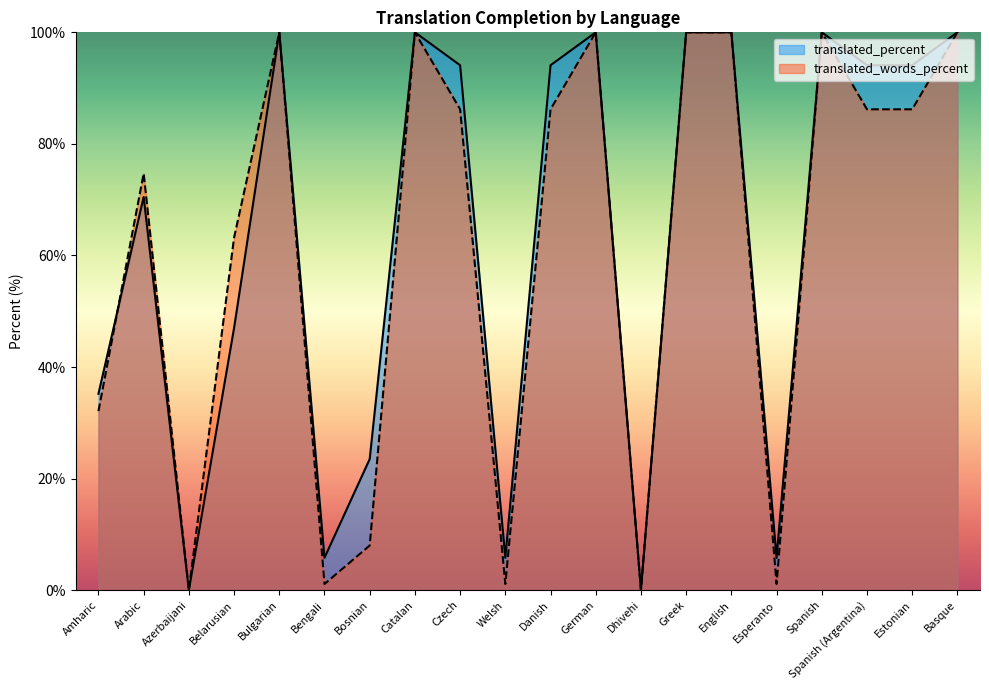

What is the sum of all translated_percent values?

1270.0